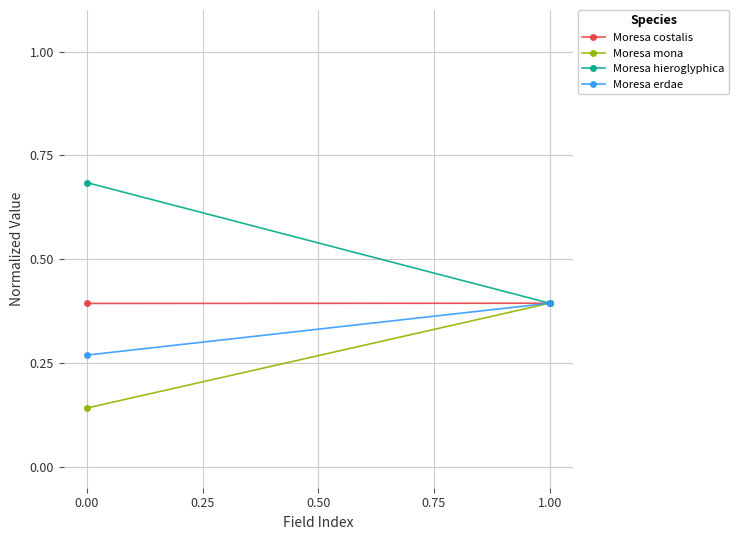

The value of Moresa costalis at 0.00 is 0.2. True or false?

False